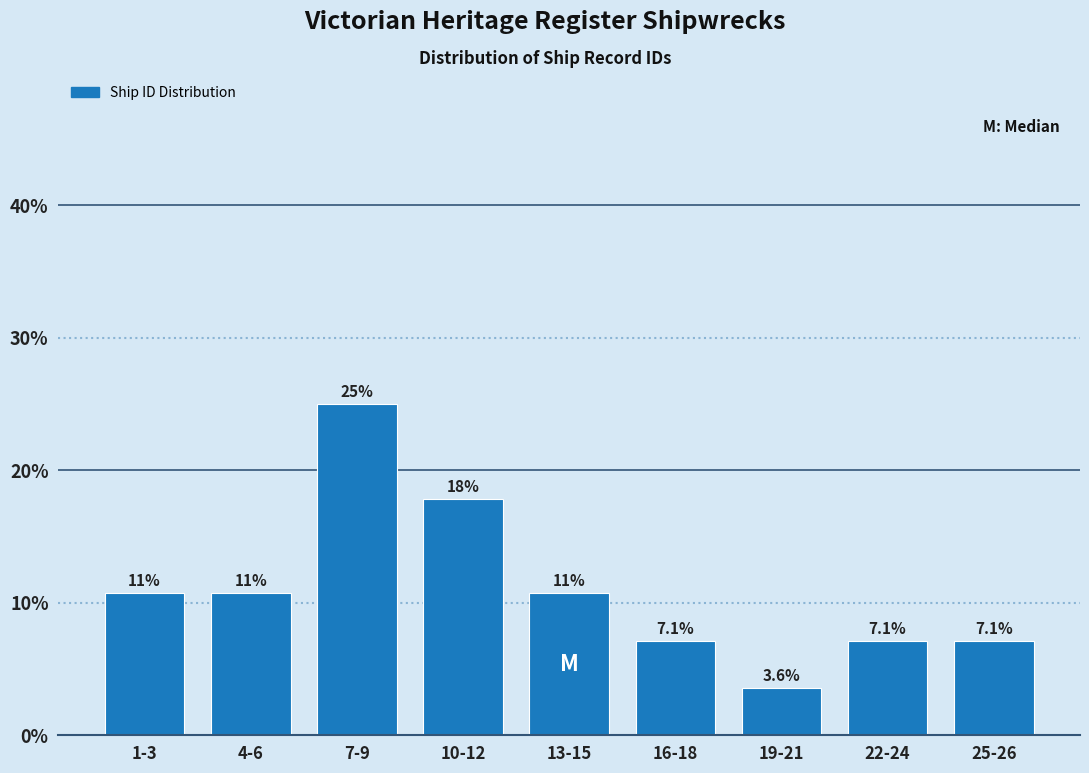

Reading left to right, extract all data points from this chart.

10.7	10.7	25.0	17.9	10.7	7.1	3.6	7.1	7.1